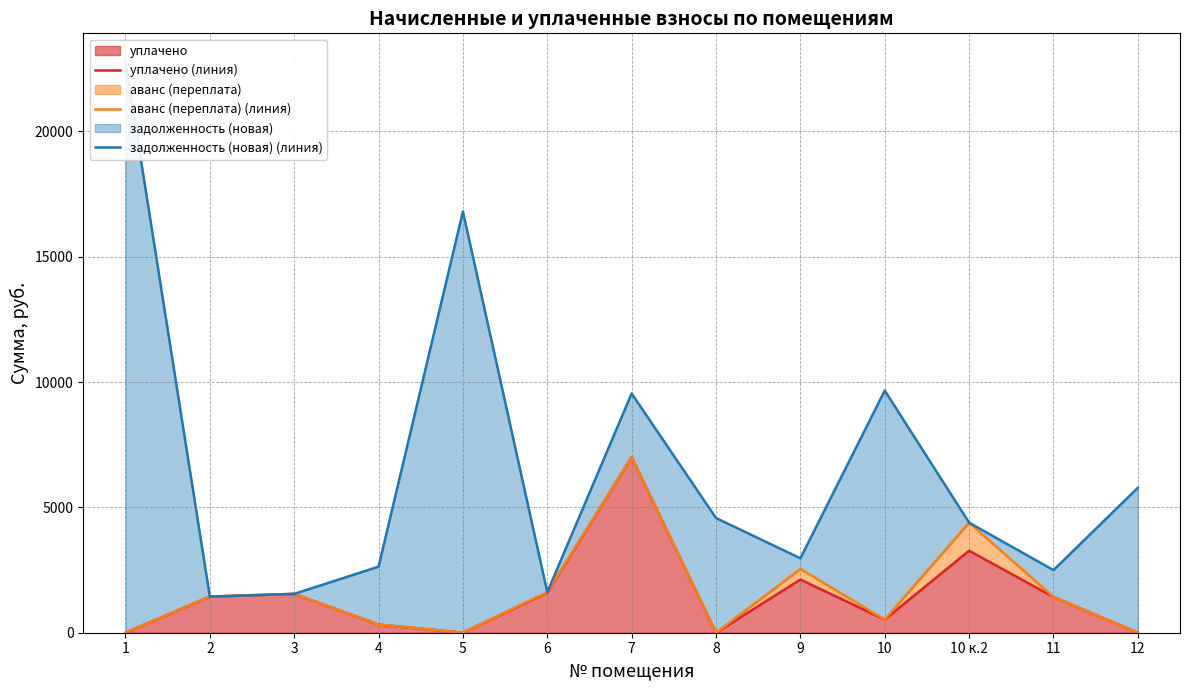

Reading left to right, extract all data points from this chart.

уплачено (линия): 1=0.0	2=1440.5	3=1548.7	4=325.4	5=0.0	6=1596.4	7=7000.0	8=0.0	9=2120.0	10=525.0	10 к.2=3270.9	11=1424.7	12=0.0
аванс (переплата) (линия): 1=0.0	2=1440.5	3=1548.7	4=325.4	5=0.0	6=1617.0	7=7000.0	8=0.0	9=2544.0	10=525.0	10 к.2=4391.1	11=1424.7	12=0.0
задолженность (новая) (линия): 1=22768.4	2=1440.5	3=1548.7	4=2634.4	5=16799.9	6=1617.0	7=9541.7	8=4574.7	9=2968.0	10=9658.9	10 к.2=4391.1	11=2495.9	12=5780.0